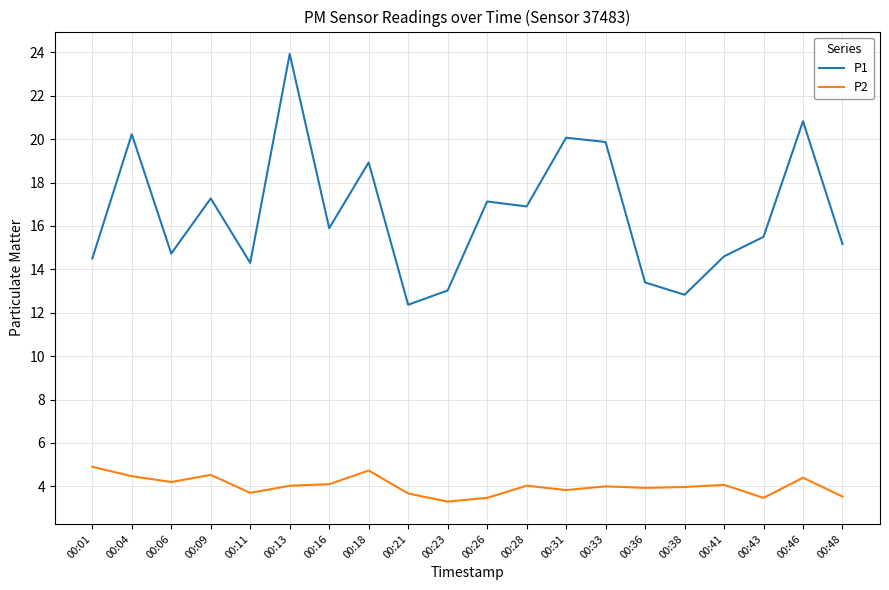

What is the difference between the maximum and minimum values in the P1 series?

11.6